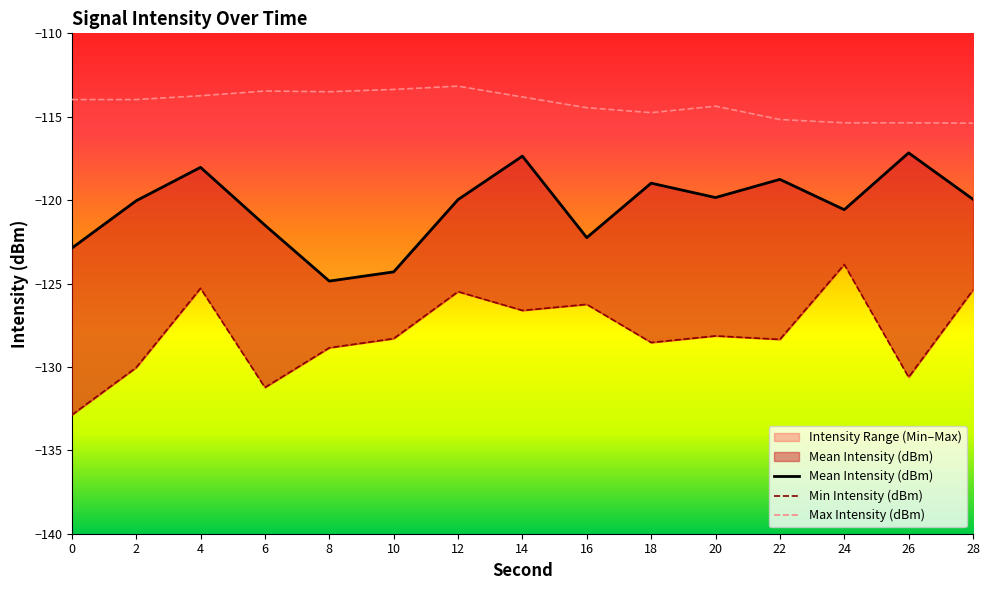

Where is the first local minimum for Max Intensity (dBm)?

8